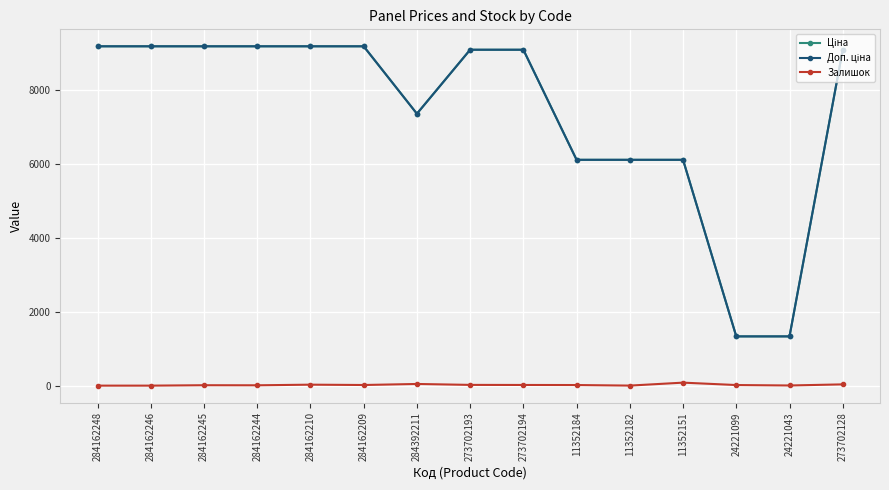

Is it true that Залишок equals 4.0 at 24221043?

True